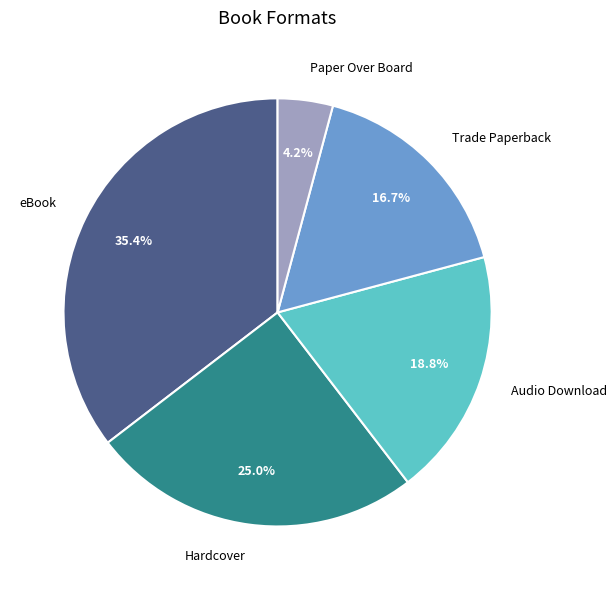

Which category has the smallest portion of the pie?

Paper Over Board